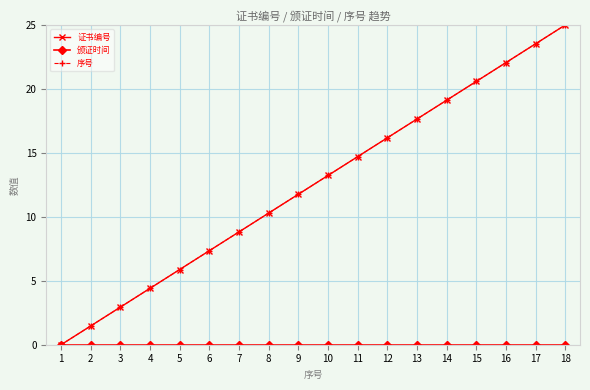

True or false: 颁证时间 and 序号 intersect in this chart.

False